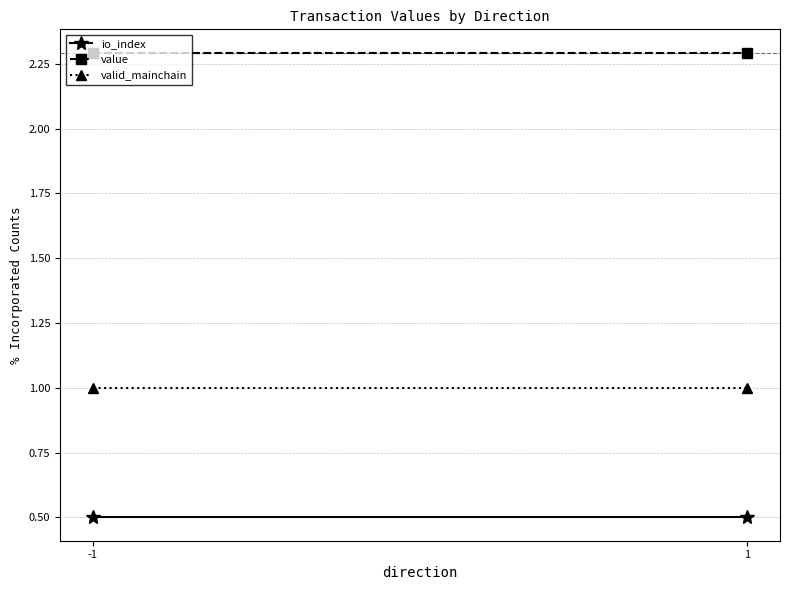

What is the difference between the highest and lowest values at -1?

1.8